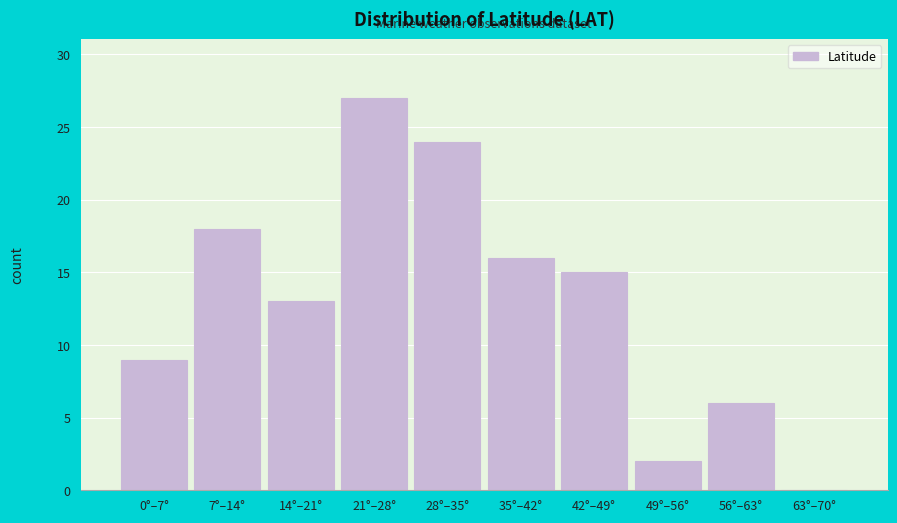

Reading left to right, what are all the values shown in this chart?

0°–7°=9	7°–14°=18	14°–21°=13	21°–28°=27	28°–35°=24	35°–42°=16	42°–49°=15	49°–56°=2	56°–63°=6	63°–70°=0